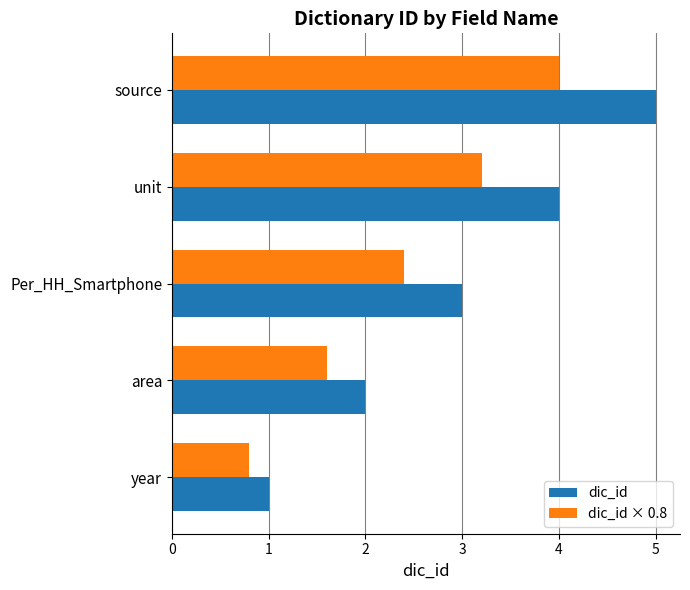

At which category is the sum across all series the highest?

source